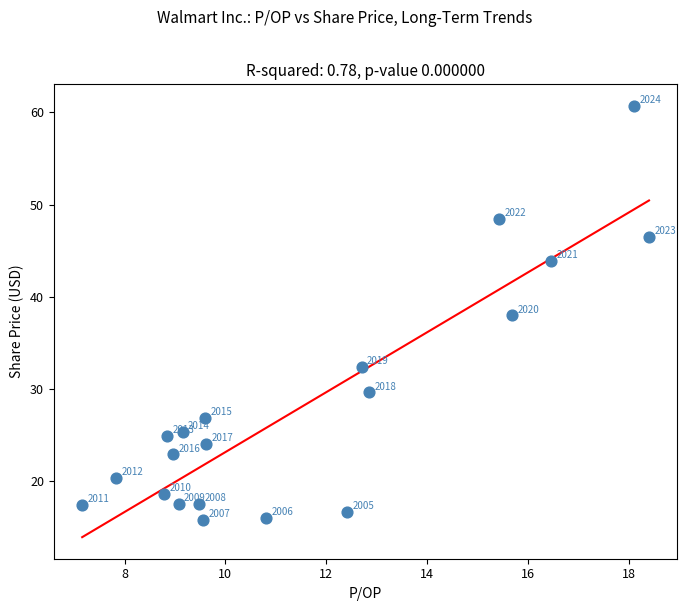

What Y value in the scatter plot is closest to 38?

38.0